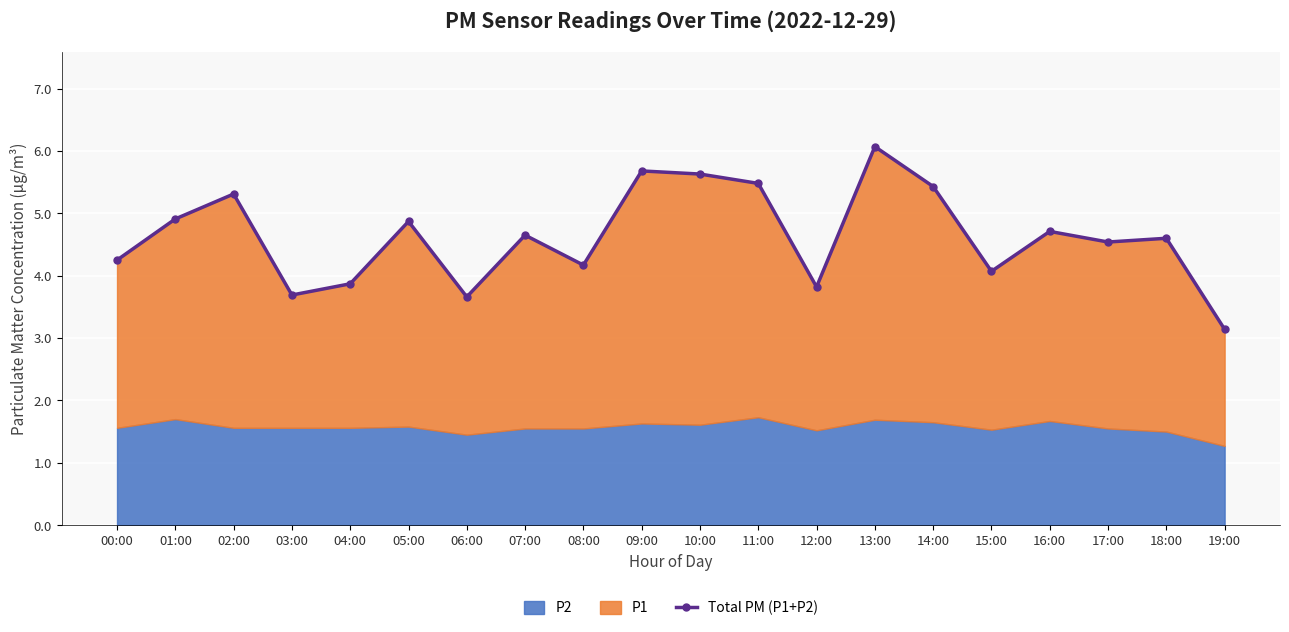

How many data points are less than 4?

5